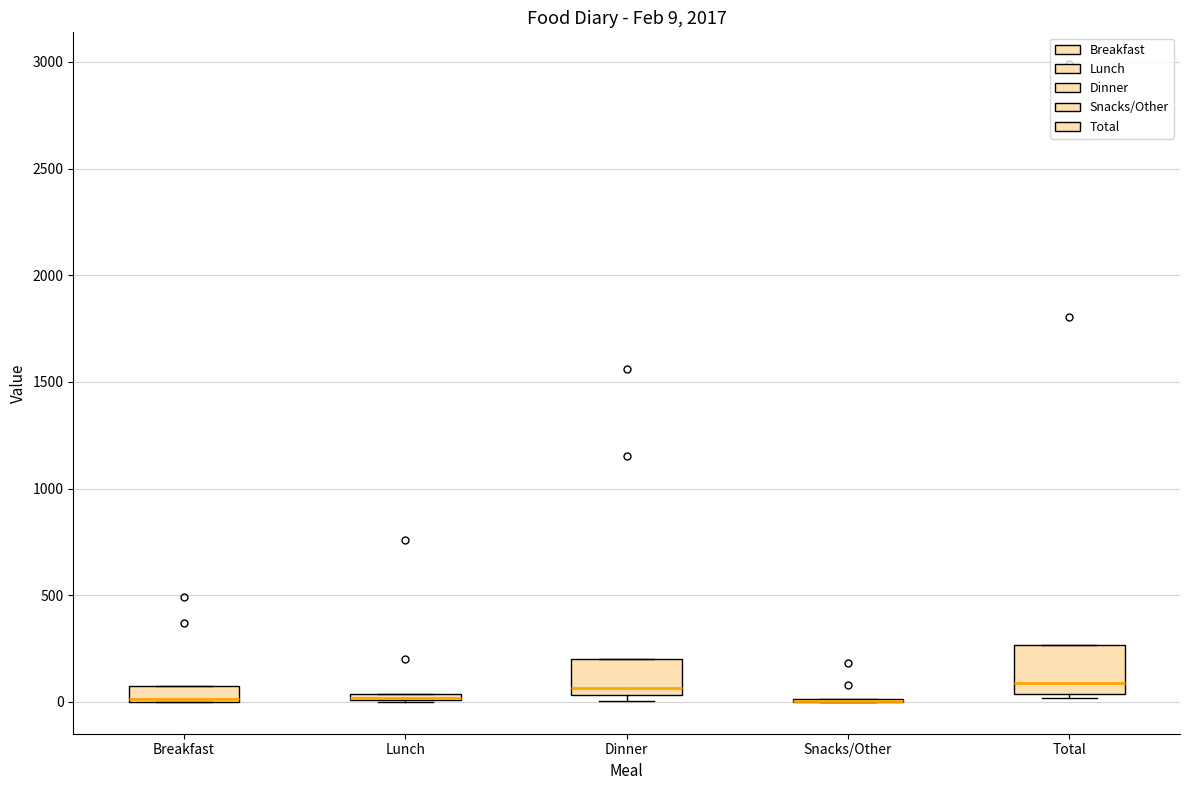

Which box is the tallest, from its lower edge to its upper edge?

Total